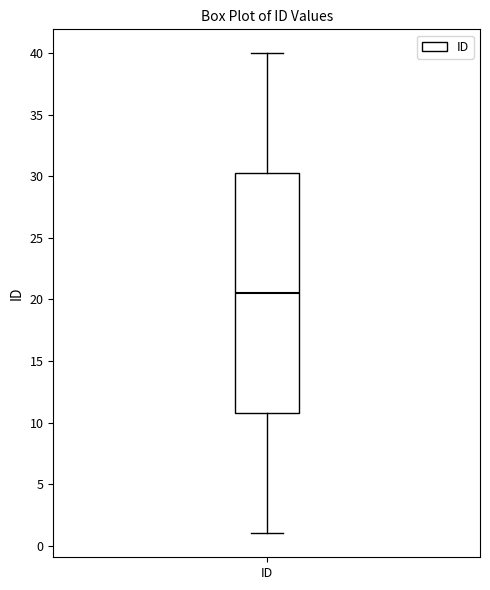

Where is the upper edge of the box for ID on the y-axis? The values are not printed on the chart, so give them approximately, as read against the axis.

30.5